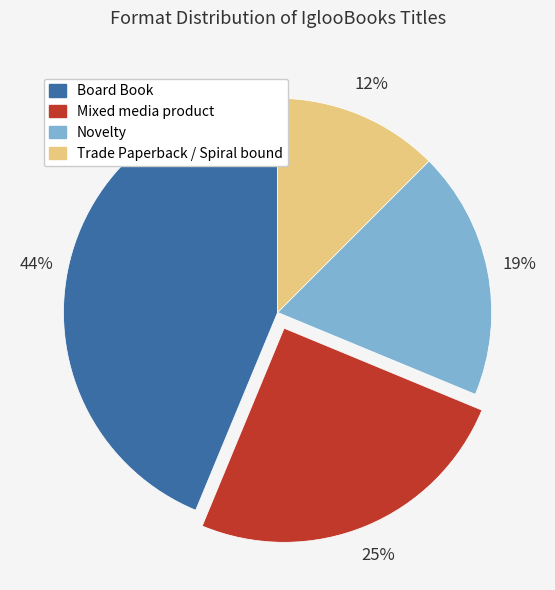

To the nearest percent, what is the difference between the Board Book and Novelty slice percentages?

25%